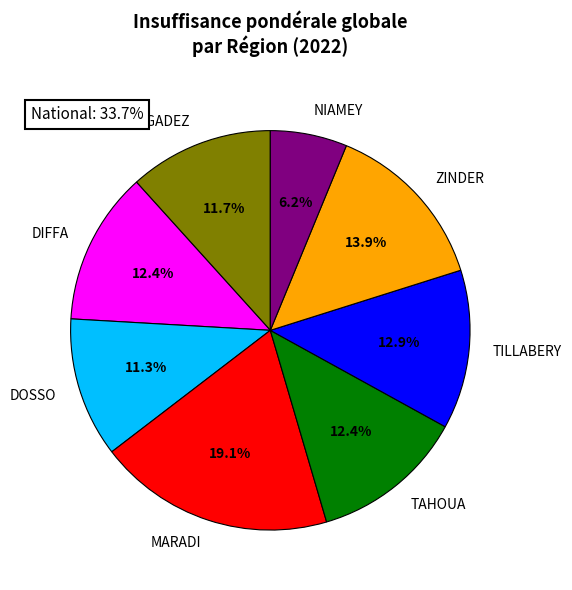

True or false: ZINDER accounts for 6% of the total.

False